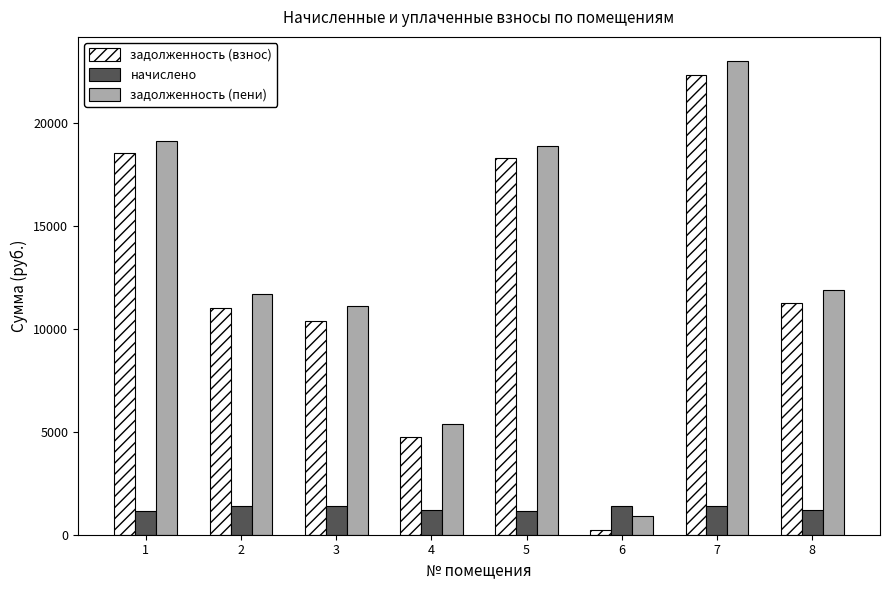

Which series has the largest range (max minus min)?

задолженность (пени)